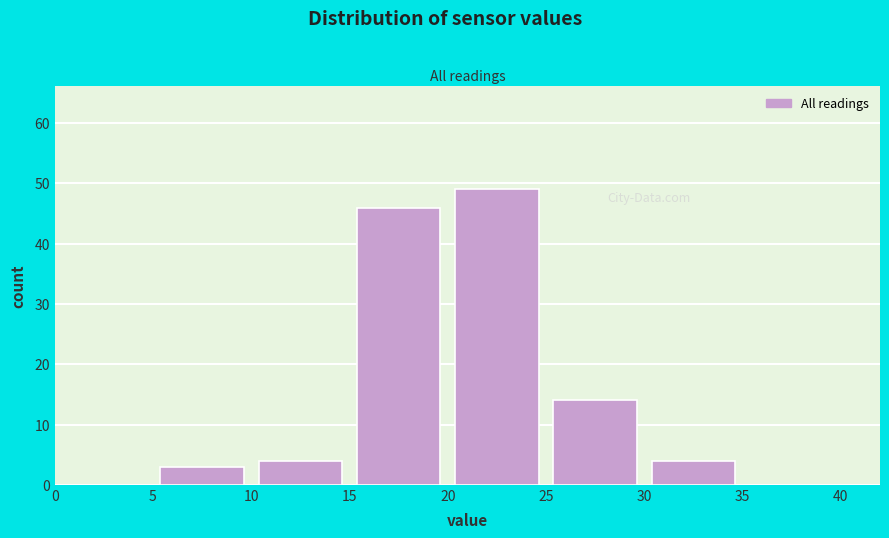

Over which range of the x-axis is the bar tallest?

20 to 25